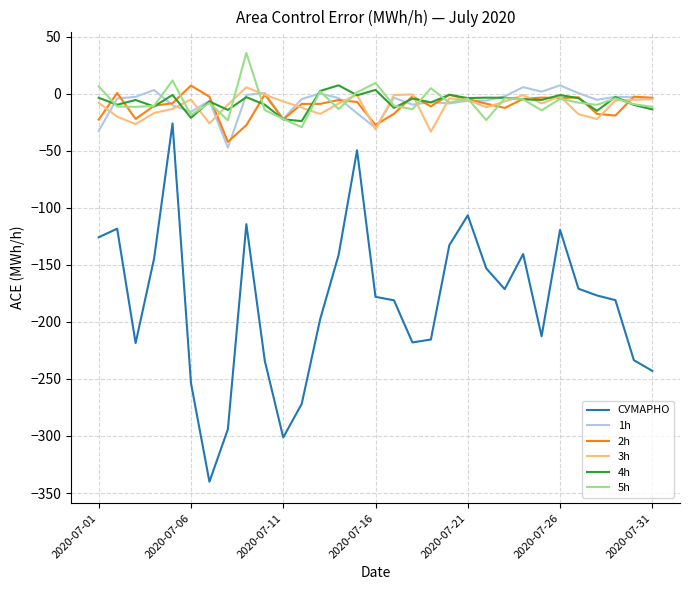

What is the lowest value of the 2h series?

-42.3